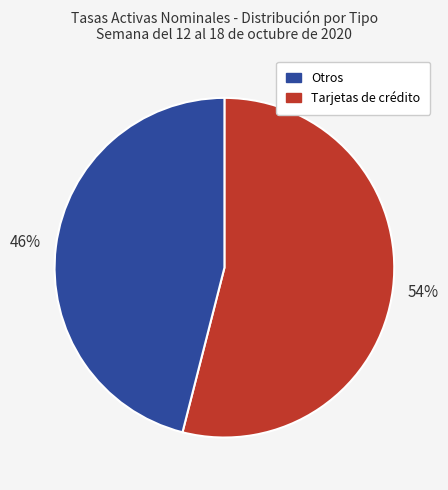

To the nearest percent, what is the average slice percentage?

50%